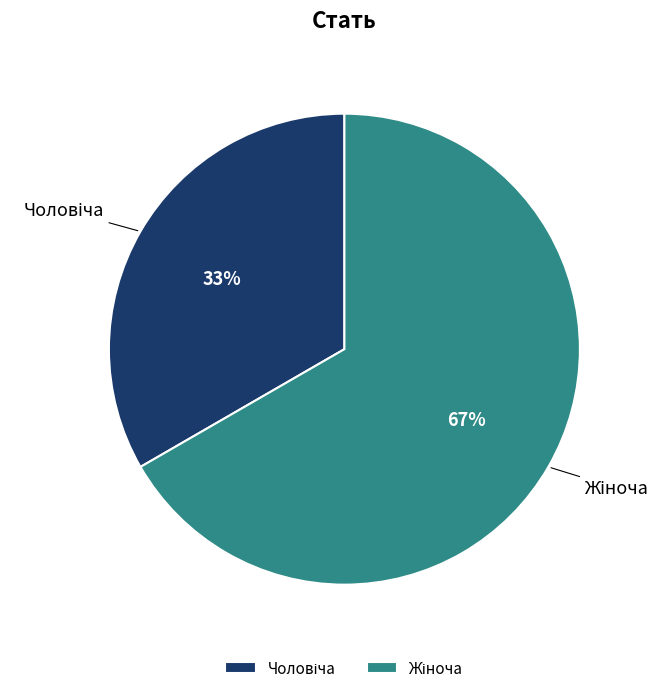

Does any single category account for the majority?

Yes